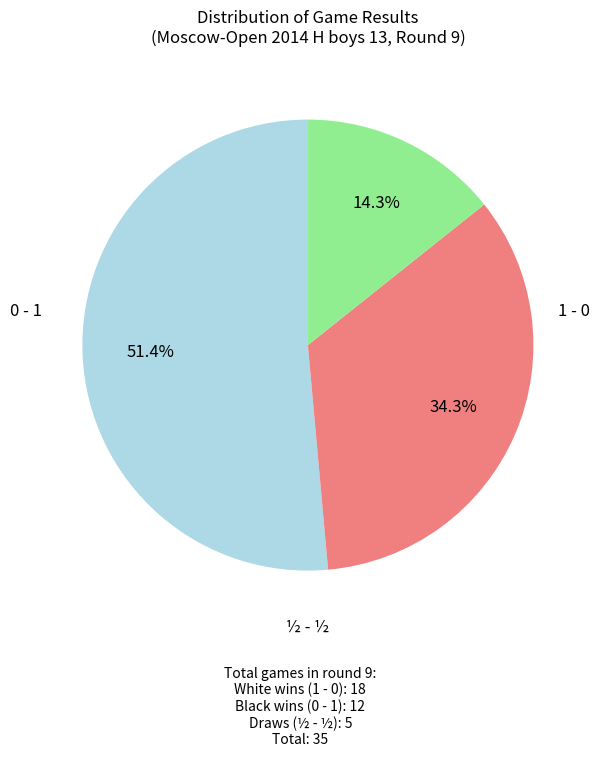

Is there a majority slice in this chart?

Yes